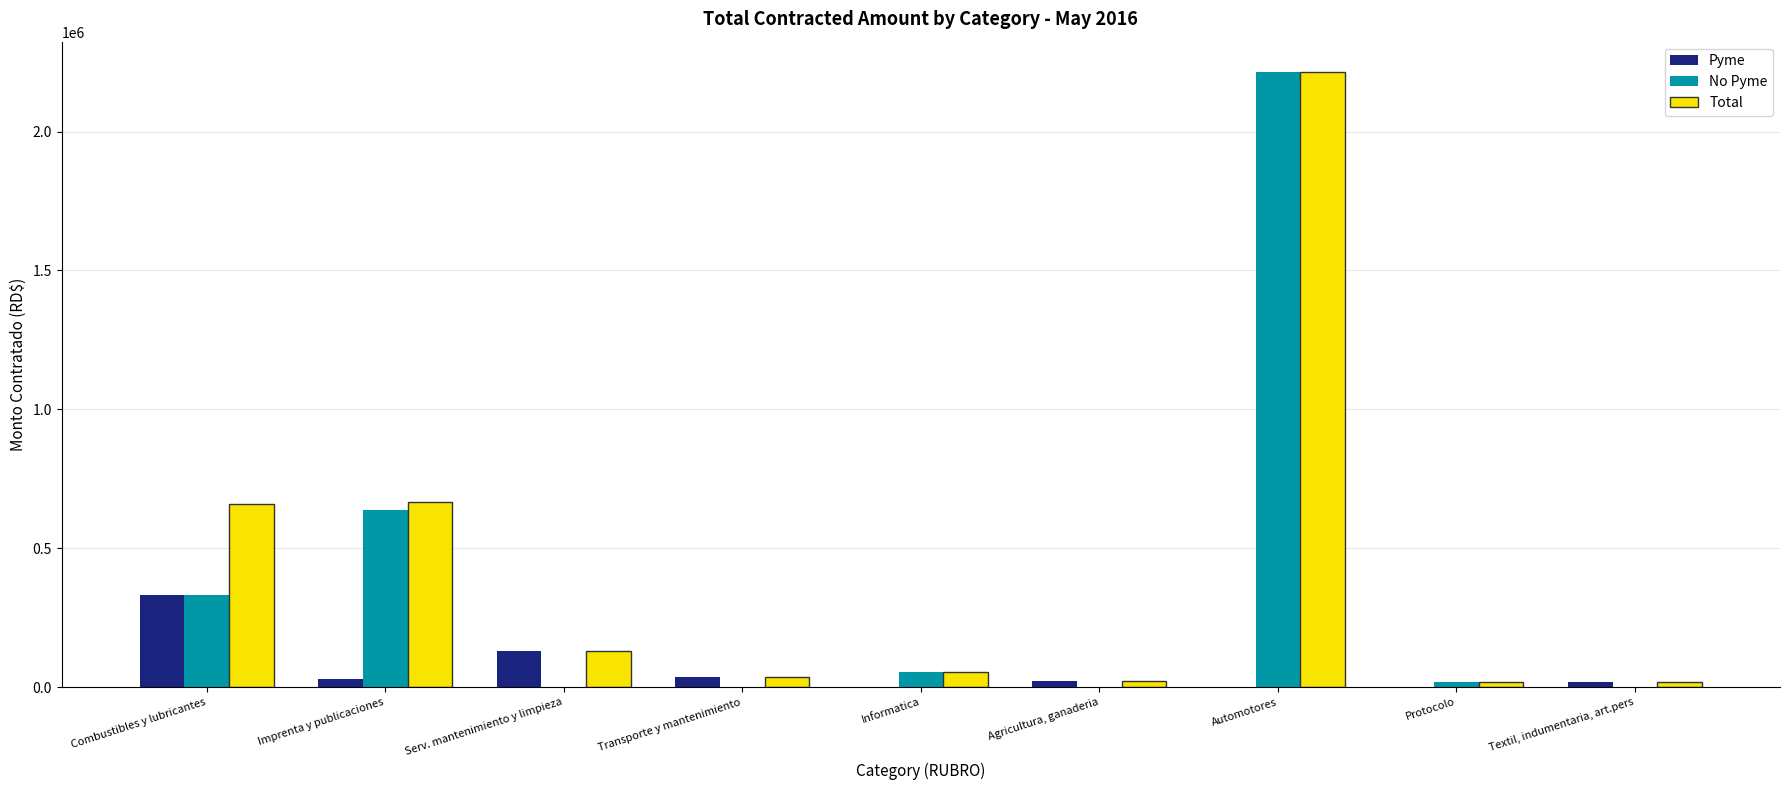

At which label is Pyme closest to 165000?

Serv. mantenimiento y limpieza